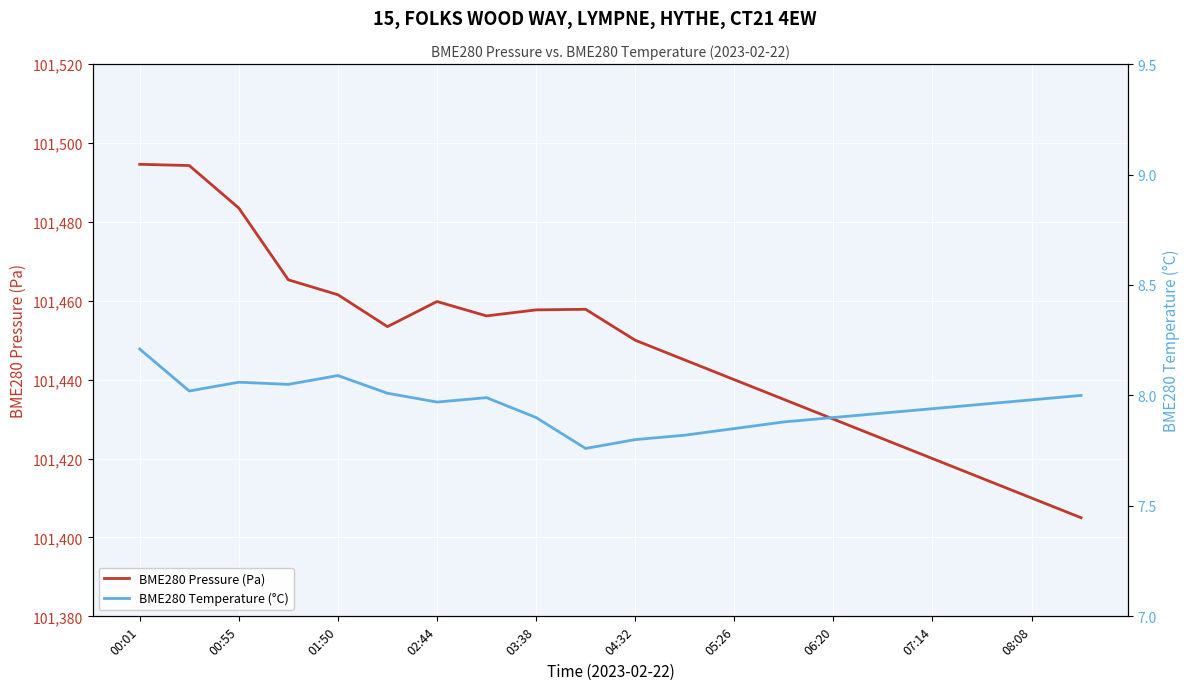

What is the difference between the BME280 Pressure (Pa) values at 15 and 00:01?

69.6